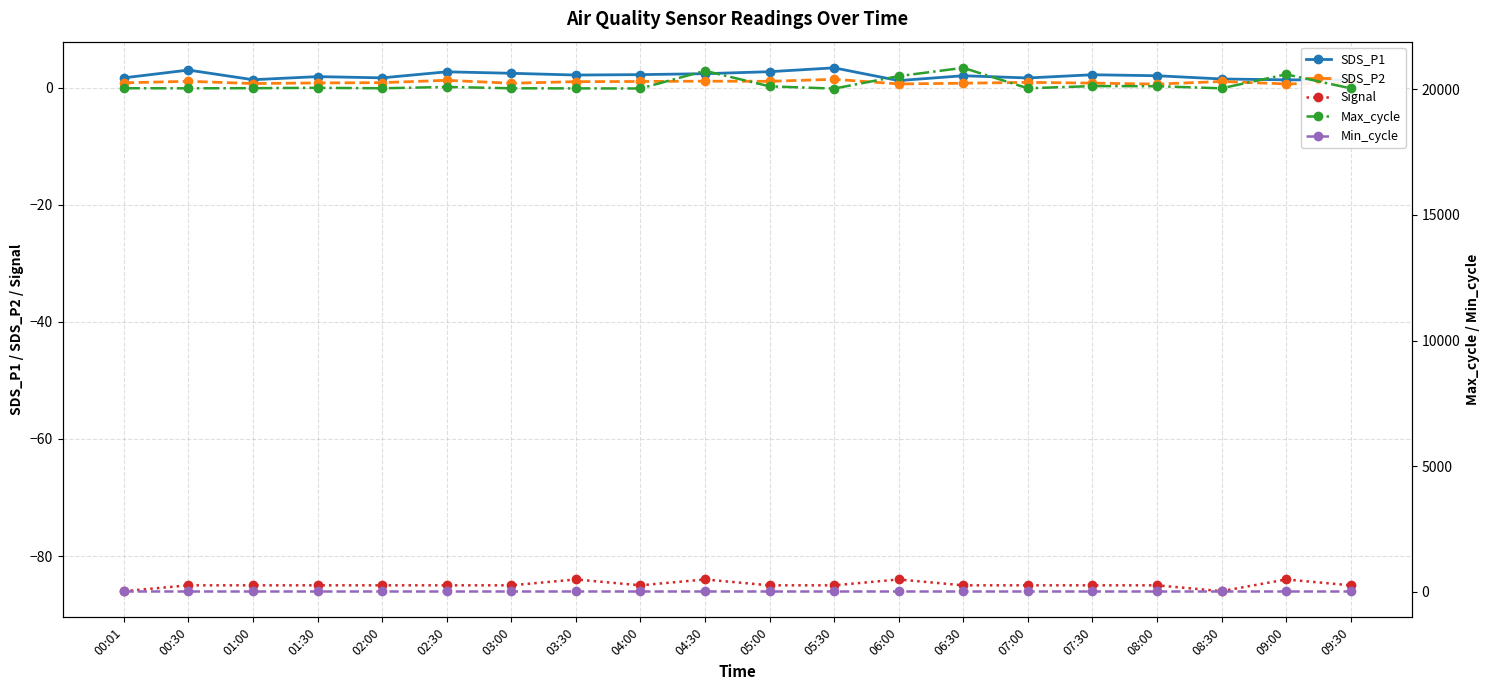

What is the sum of all SDS_P1 values?

40.8